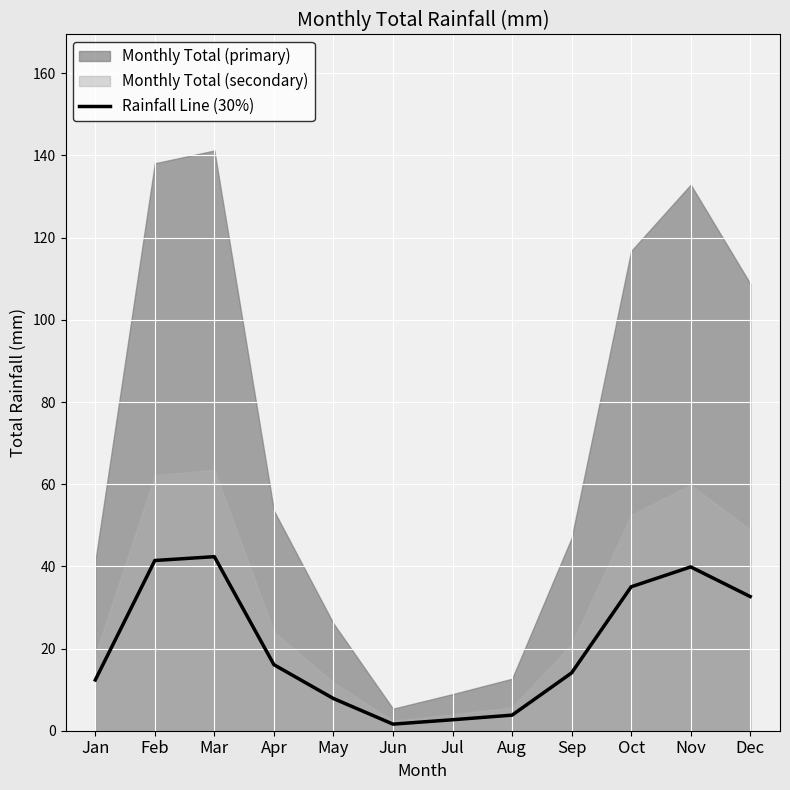

The value of Rainfall Line (30%) at Dec is 21.5. True or false?

False